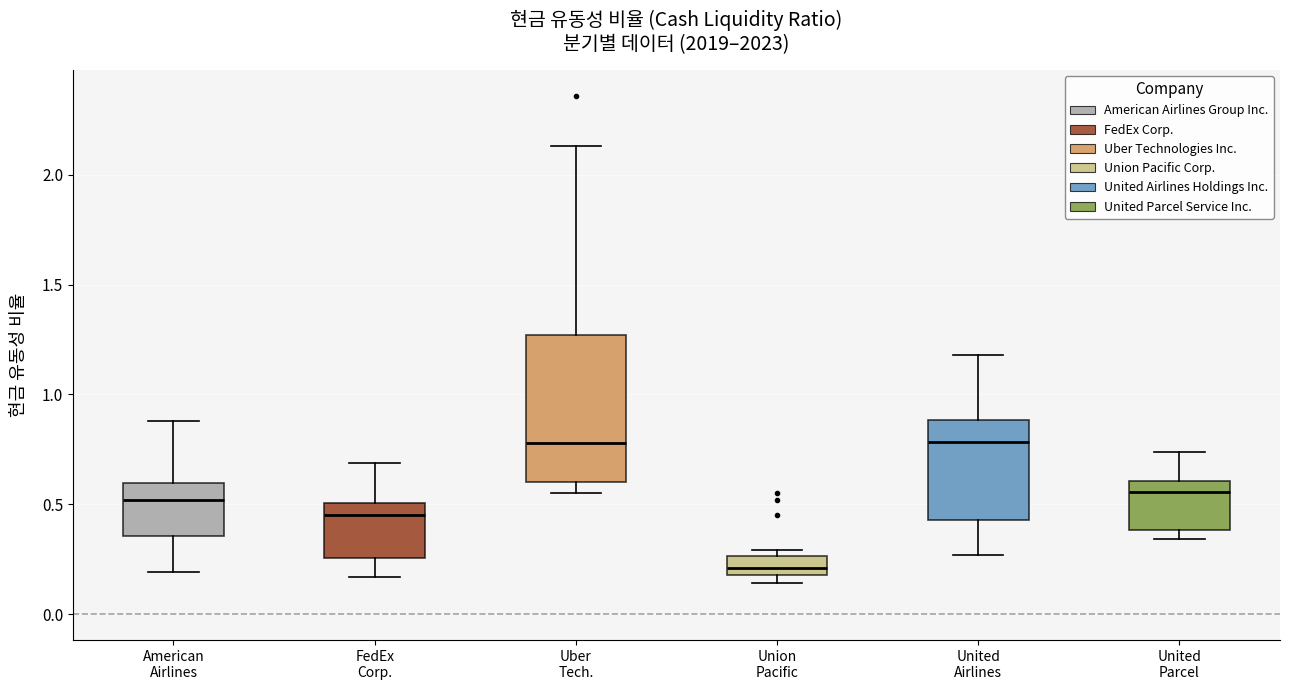

Which box has the lowest median line?

Union Pacific